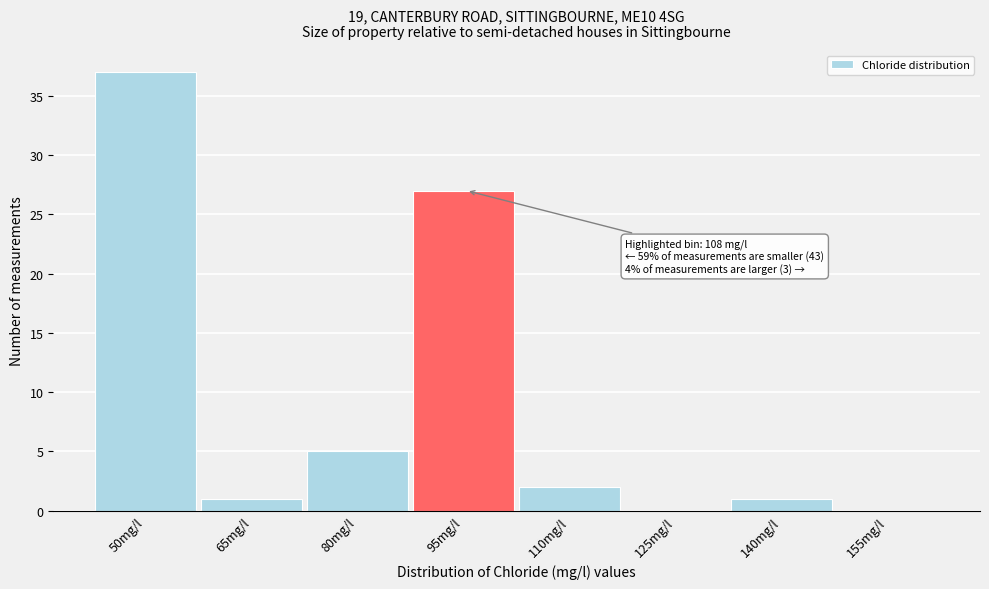

Reading left to right, list all the values displayed in this chart.

50mg/l=37	65mg/l=1	80mg/l=5	95mg/l=27	110mg/l=2	125mg/l=0	140mg/l=1	155mg/l=0